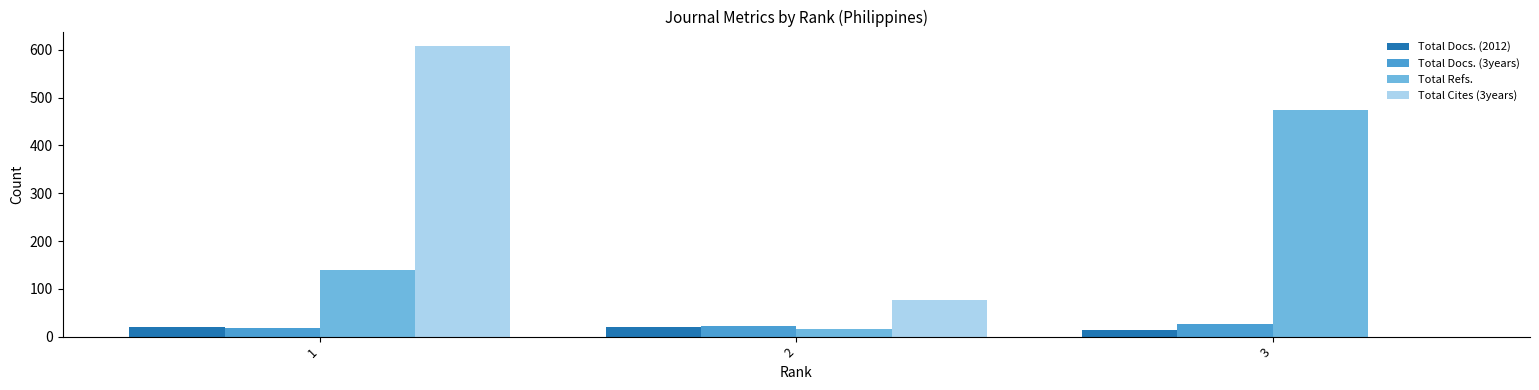

What is the sum of all Total Docs. (2012) values?

53